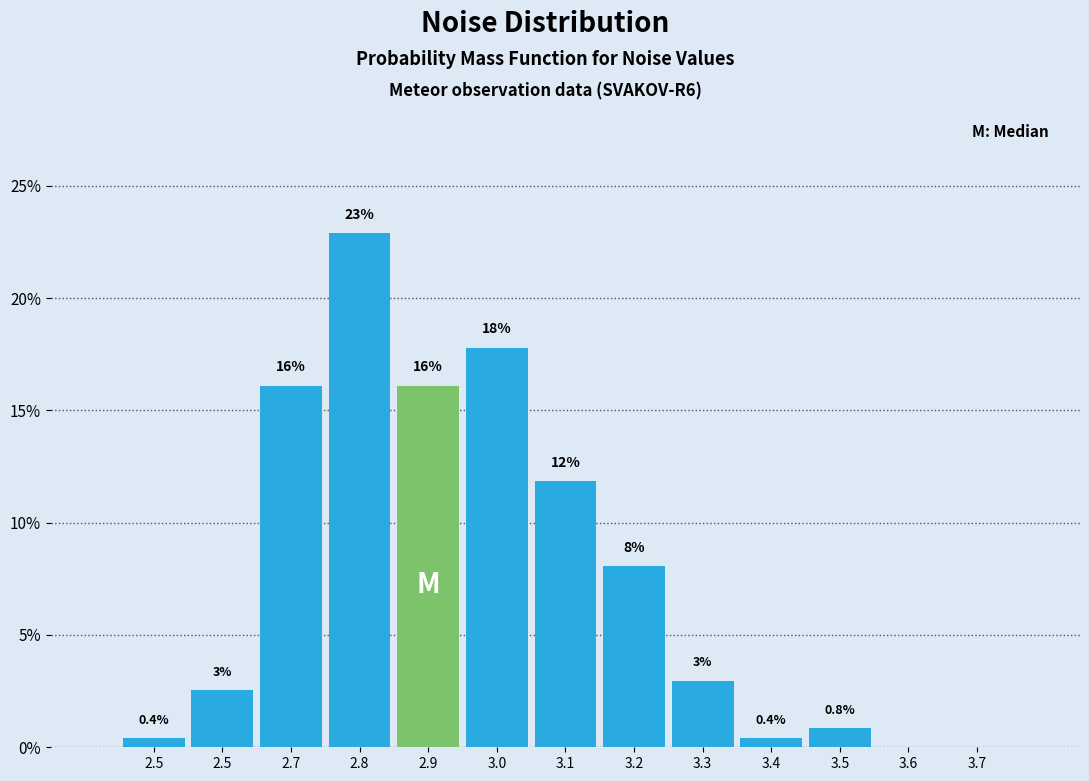

Are the bars horizontal?

No